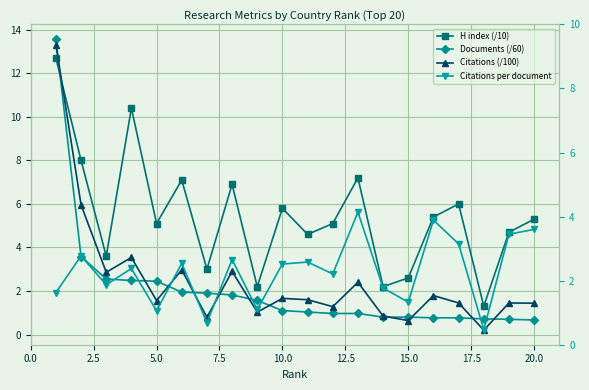

What are all the series names shown in the legend?

H index (/10), Documents (/60), Citations (/100), Citations per document